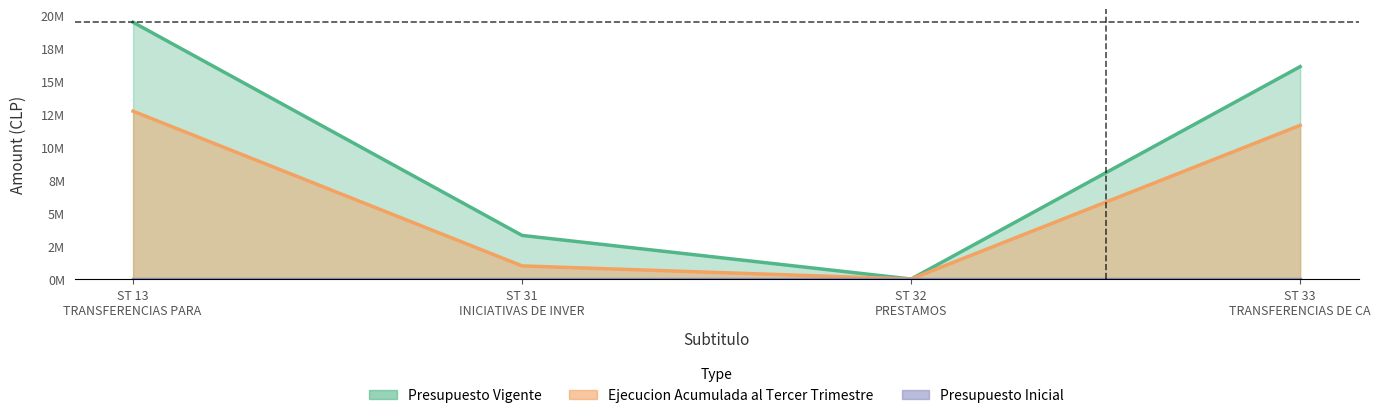

Which category has the lowest value across all series?

ST 32 PRESTAMOS